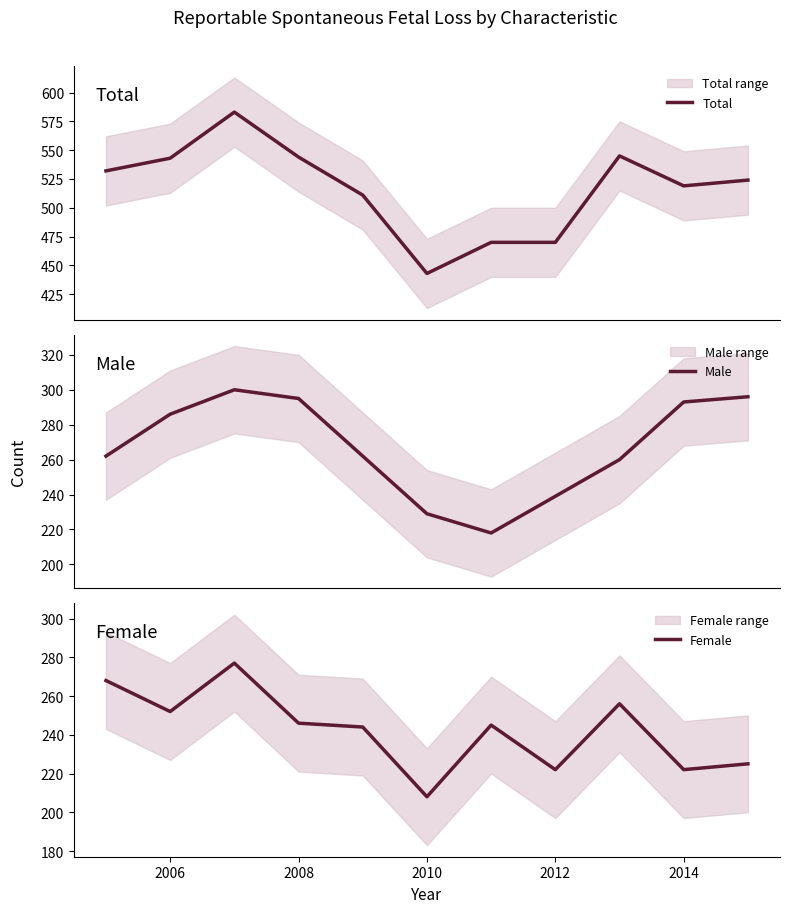

The Female series shows 208 at 2010. True or false?

True